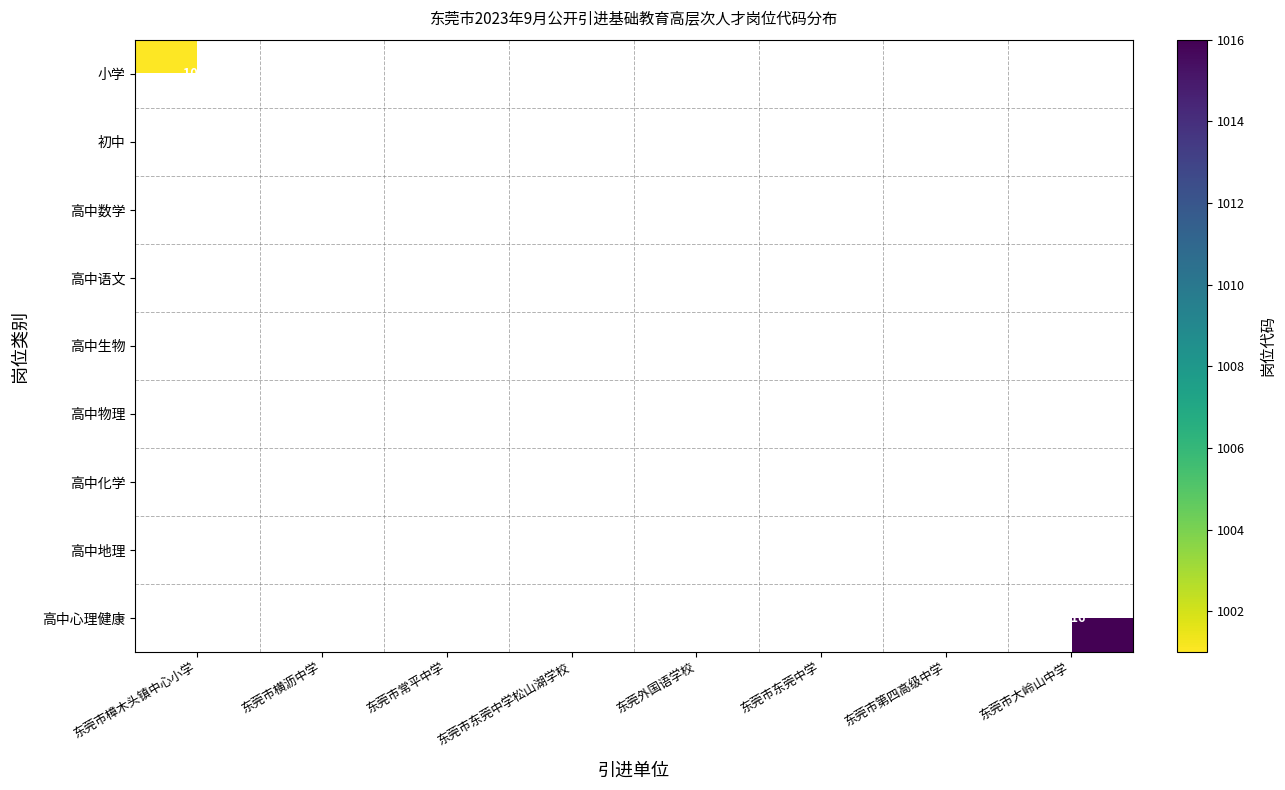

The 高中数学 series shows 1006 at 东莞外国语学校. True or false?

True